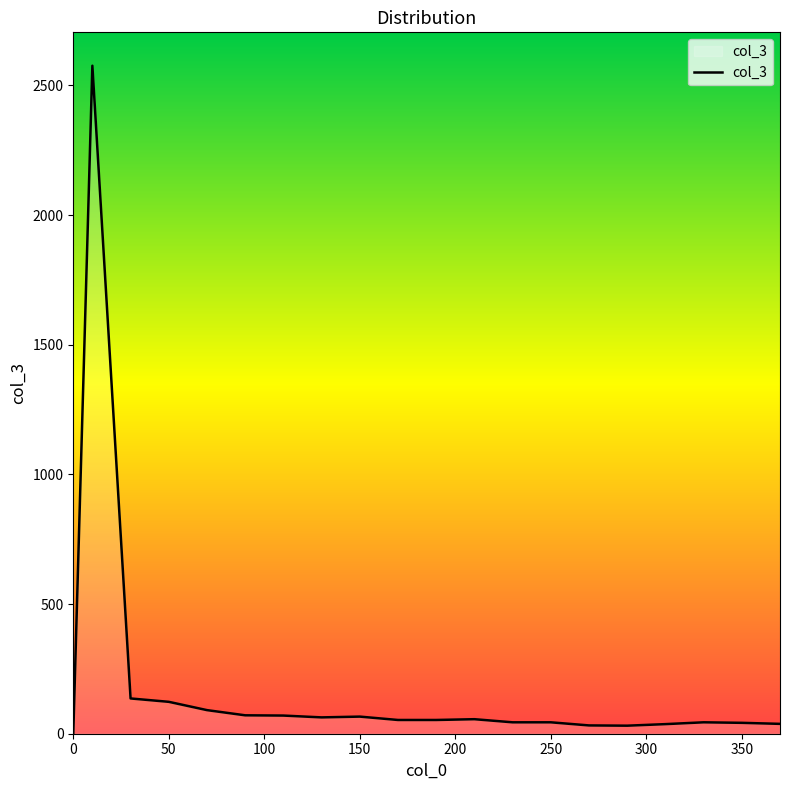

What is the maximum value shown in the chart?

2576